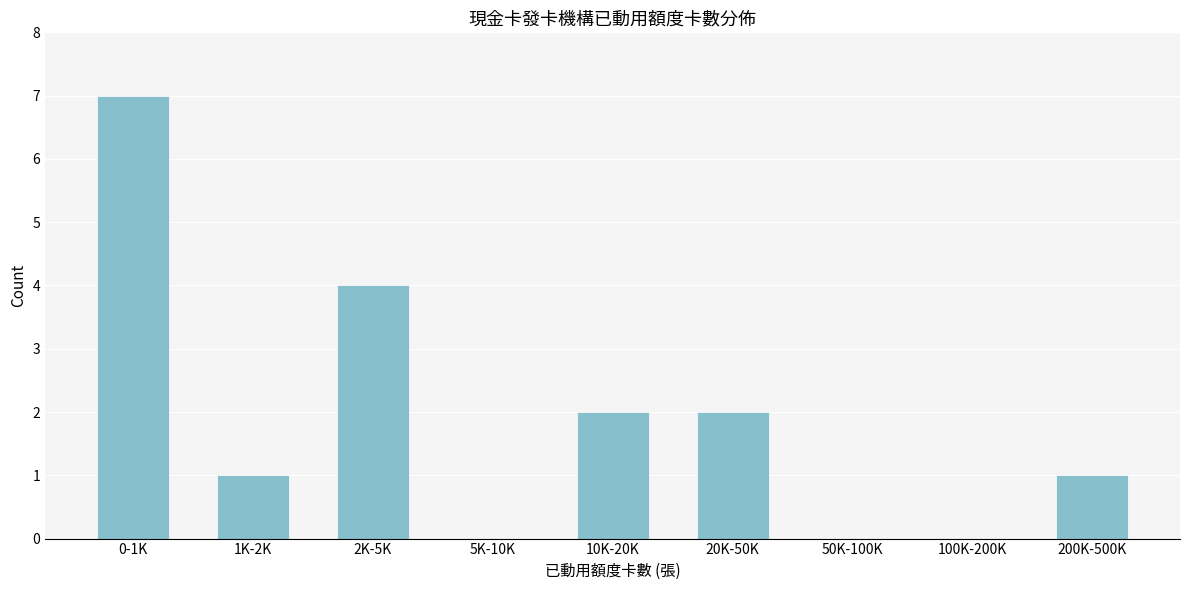

Reading right to left, extract all data points from this chart.

200K-500K=1	100K-200K=0	50K-100K=0	20K-50K=2	10K-20K=2	5K-10K=0	2K-5K=4	1K-2K=1	0-1K=7